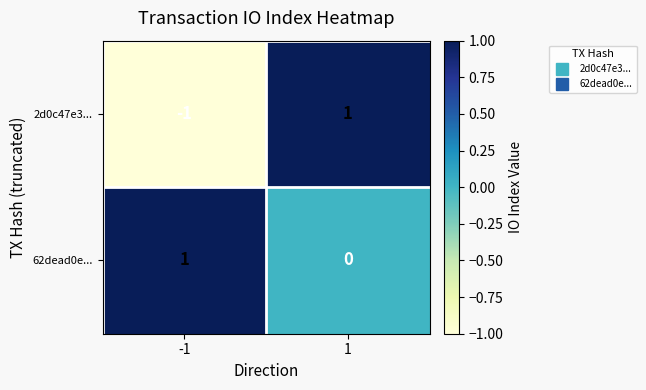

Which series has the widest spread of values?

2d0c47e3...